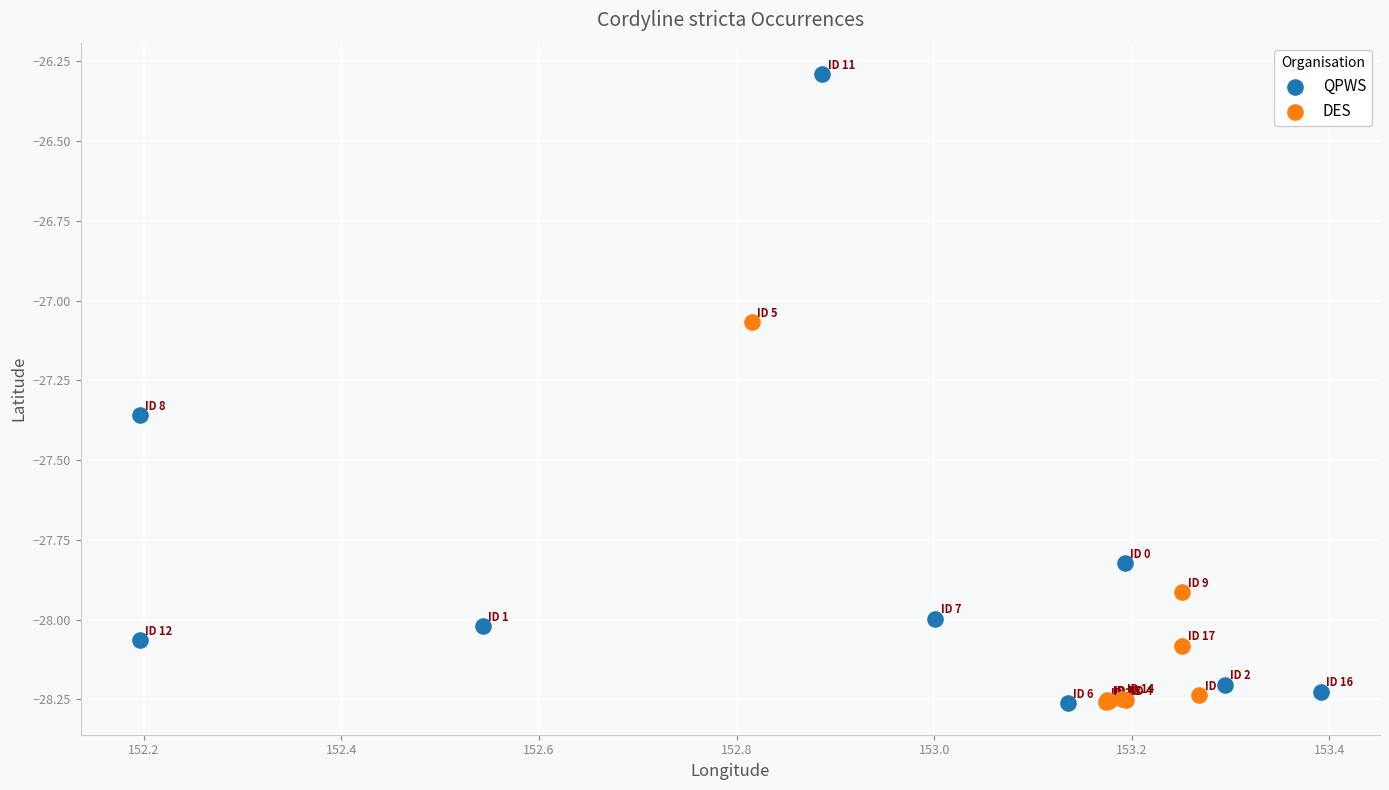

What are all the series names shown in the legend?

QPWS, DES